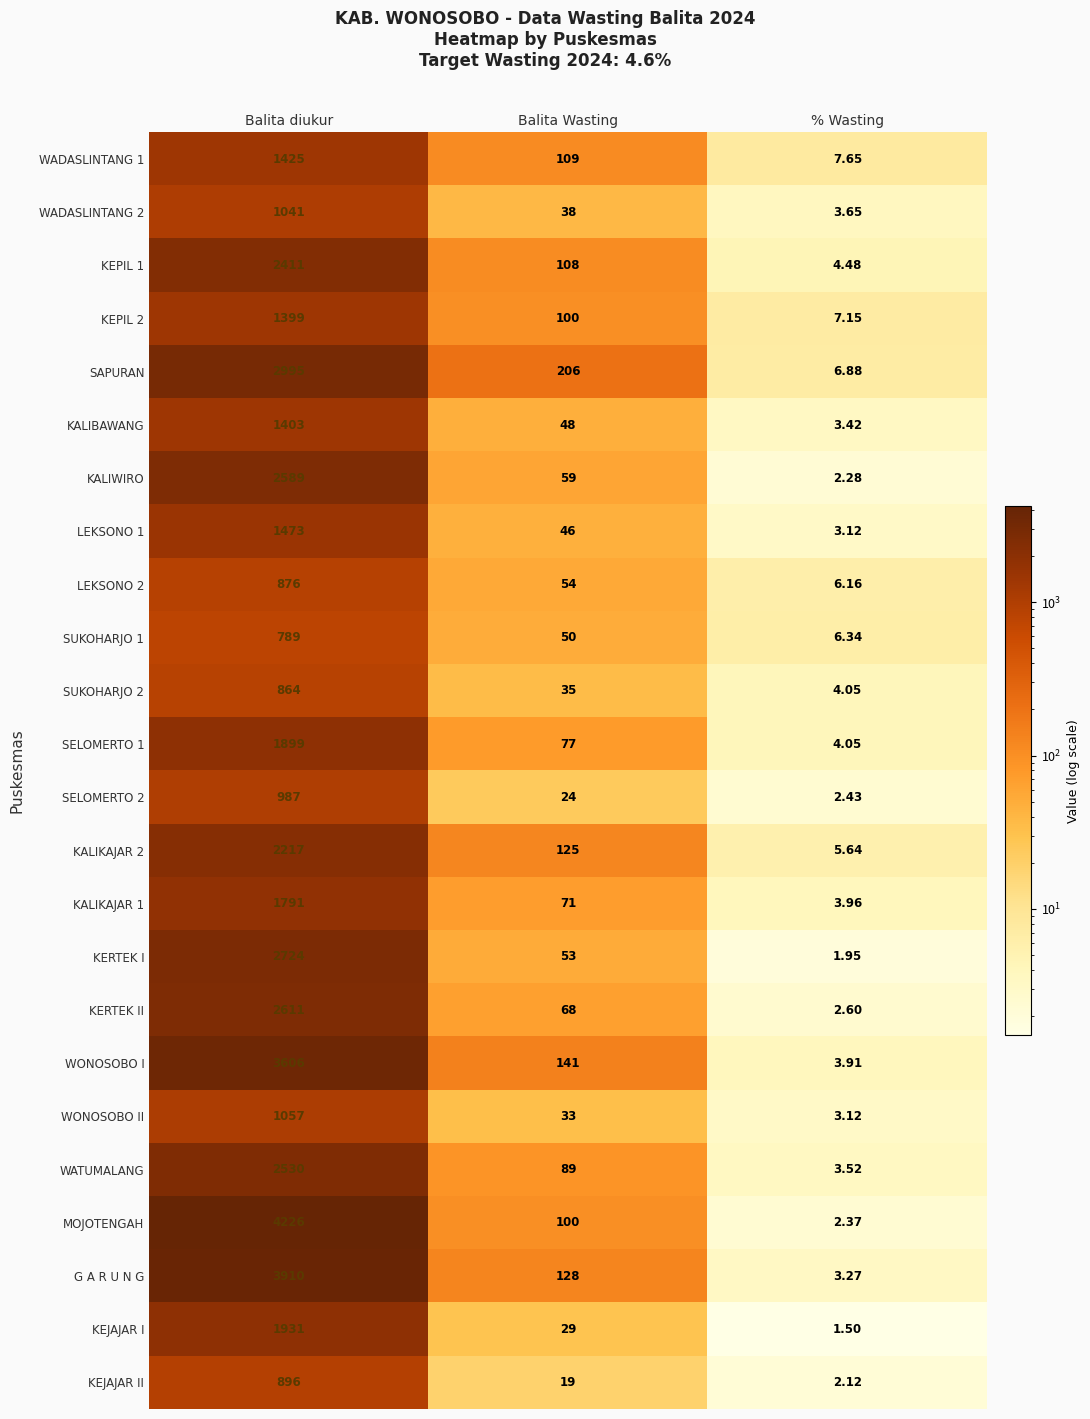

At which category does the chart reach its peak across all series?

Balita diukur